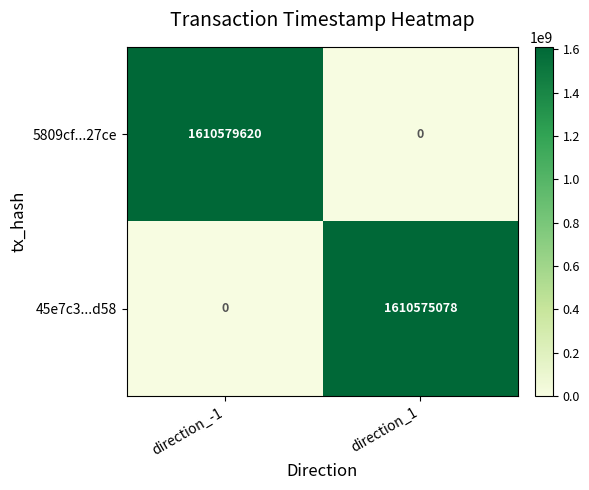

What is the difference between the maximum and minimum values in the 5809cf...27ce series?

1610579620